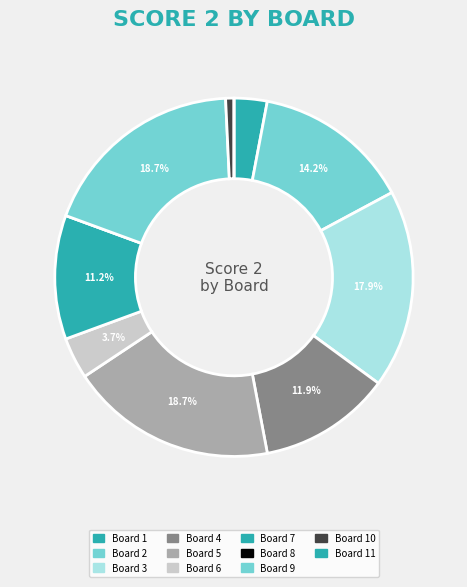

How many slices are in this pie chart?

11